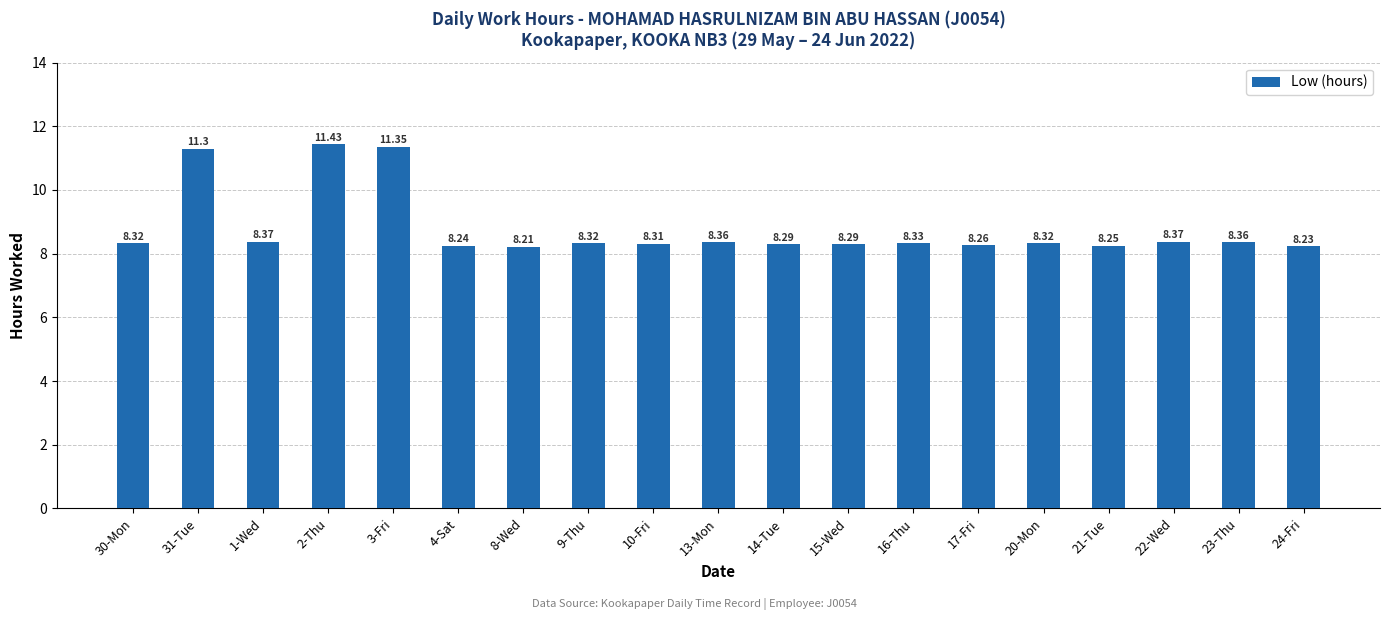

What is the ratio of the value at 9-Thu to the value at 30-Mon?

1.0